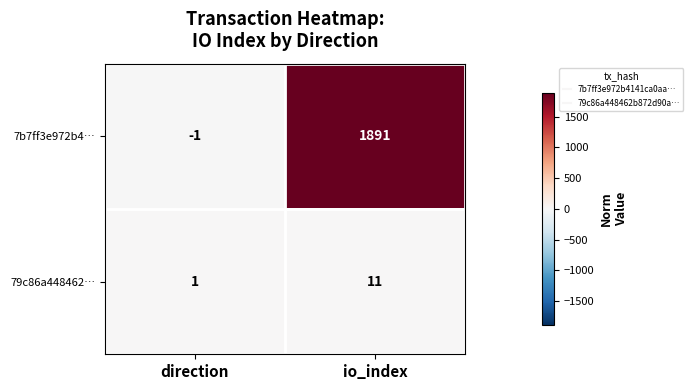

Which series has the largest range (max minus min)?

7b7ff3e972b4…